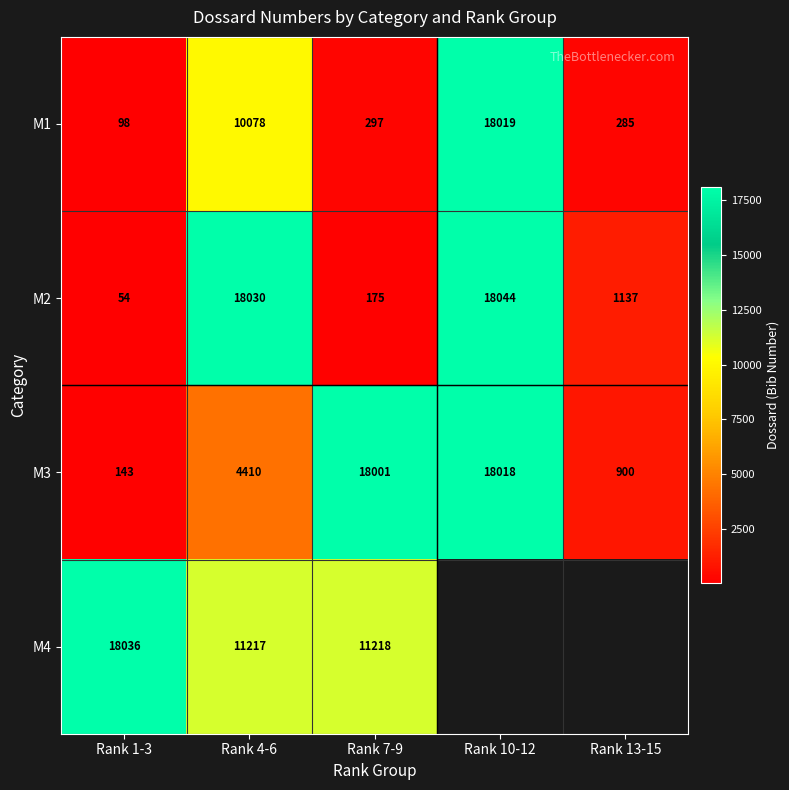

Rank the categories by M3 value from highest to lowest.

Rank 10-12, Rank 7-9, Rank 4-6, Rank 13-15, Rank 1-3